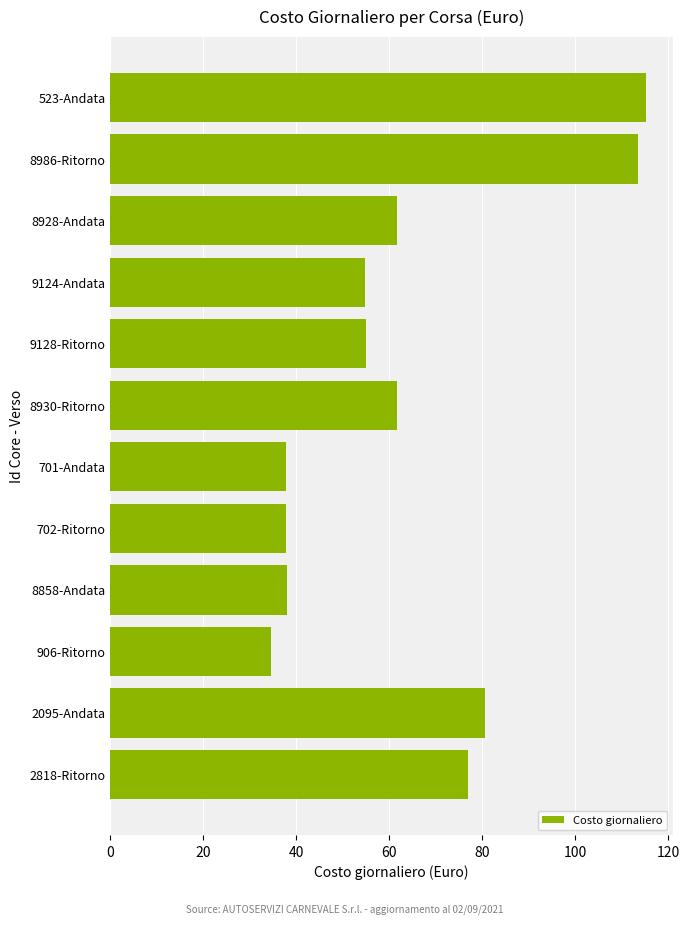

The chart shows a value of 54.9 at 9128-Ritorno. True or false?

True